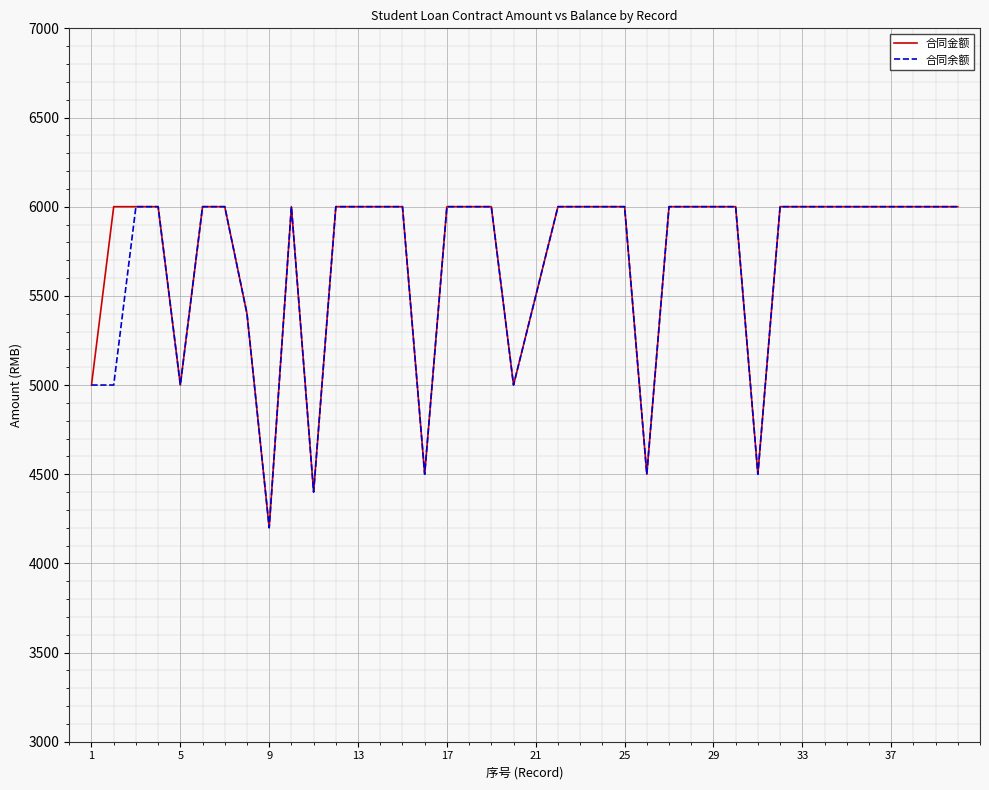

What is the greatest value displayed?

6000